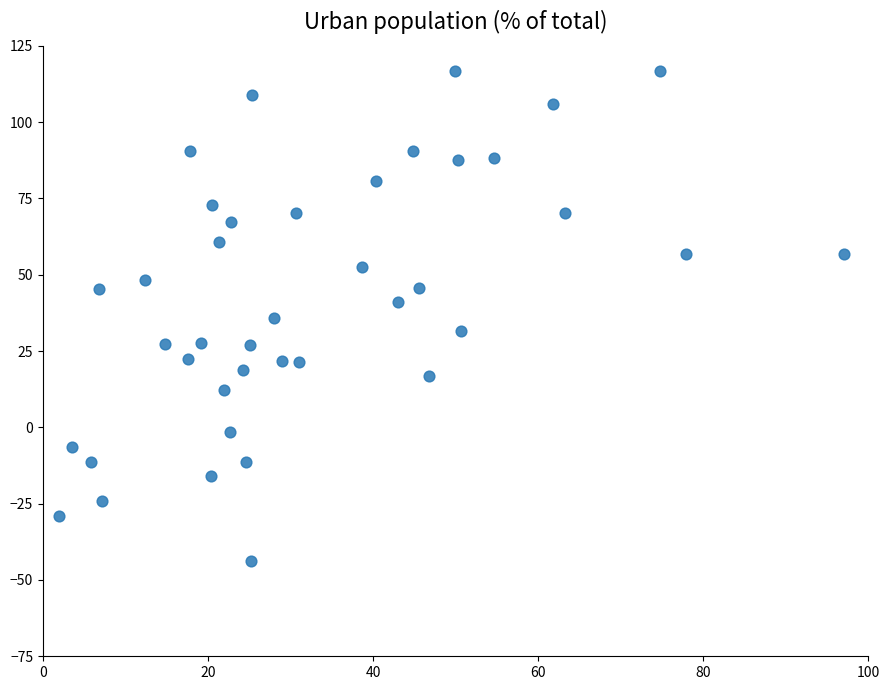

What is the range of X values (max minus min)?

95.0